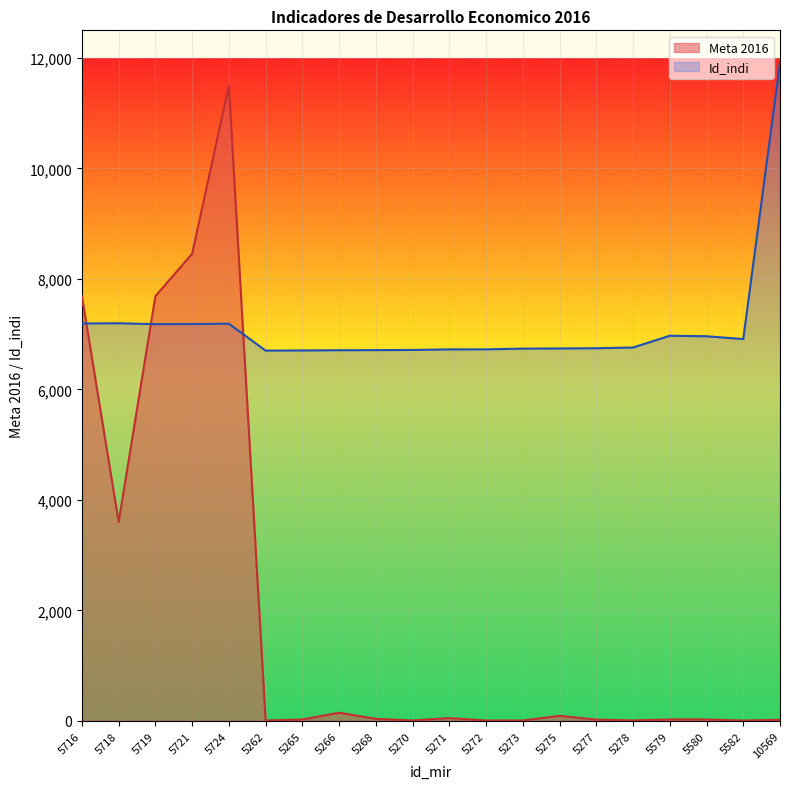

Reading left to right, transcribe all the data shown in this chart.

Meta 2016: 7687	3600	7687	8456	11500	5	24	146	36	7	50	6	6	90	22	8	25	25	5	20
Id_indi: 7193	7197	7181	7183	7189	6702	6705	6709	6711	6714	6724	6725	6738	6741	6745	6758	6971	6962	6911	11911